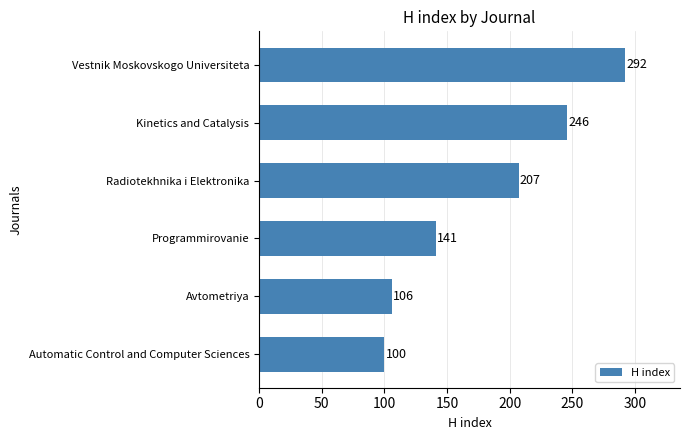

List the labels in order of value, largest first.

Vestnik Moskovskogo Universiteta, Kinetics and Catalysis, Radiotekhnika i Elektronika, Programmirovanie, Avtometriya, Automatic Control and Computer Sciences